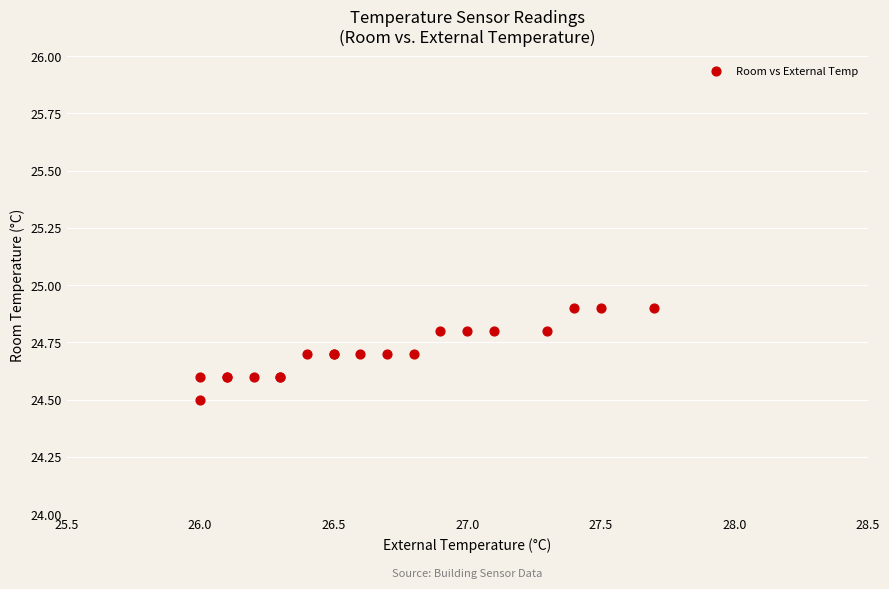

What Y value in the scatter plot is closest to 24?

24.5